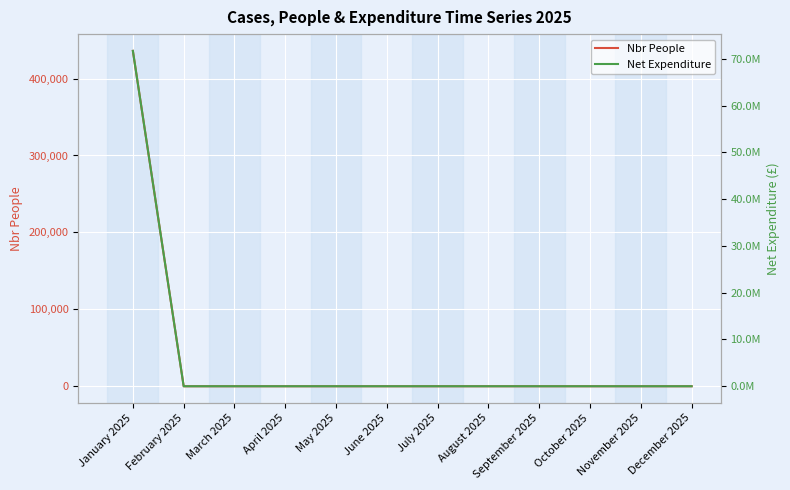

List the series in order of their peak value, lowest first.

Nbr People, Net Expenditure